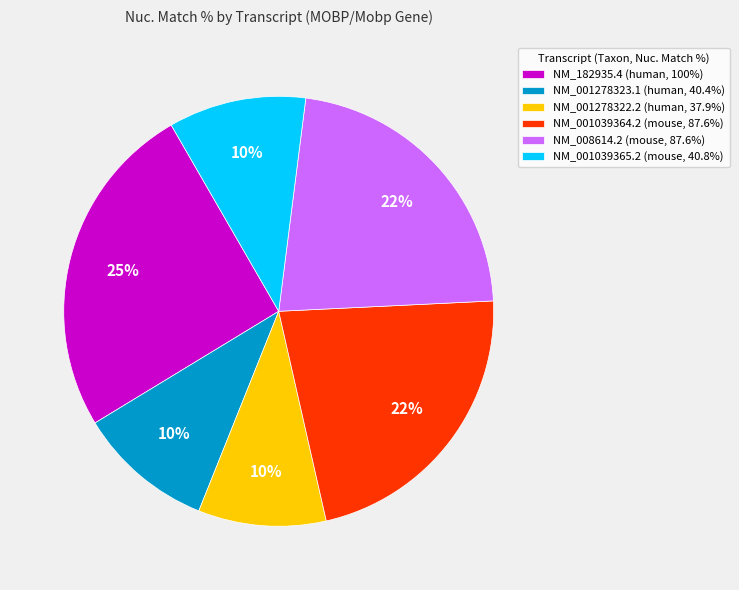

Is the sum of NM_008614.2 (mouse, 87.6%) and NM_001039365.2 (mouse, 40.8%) greater than half?

No